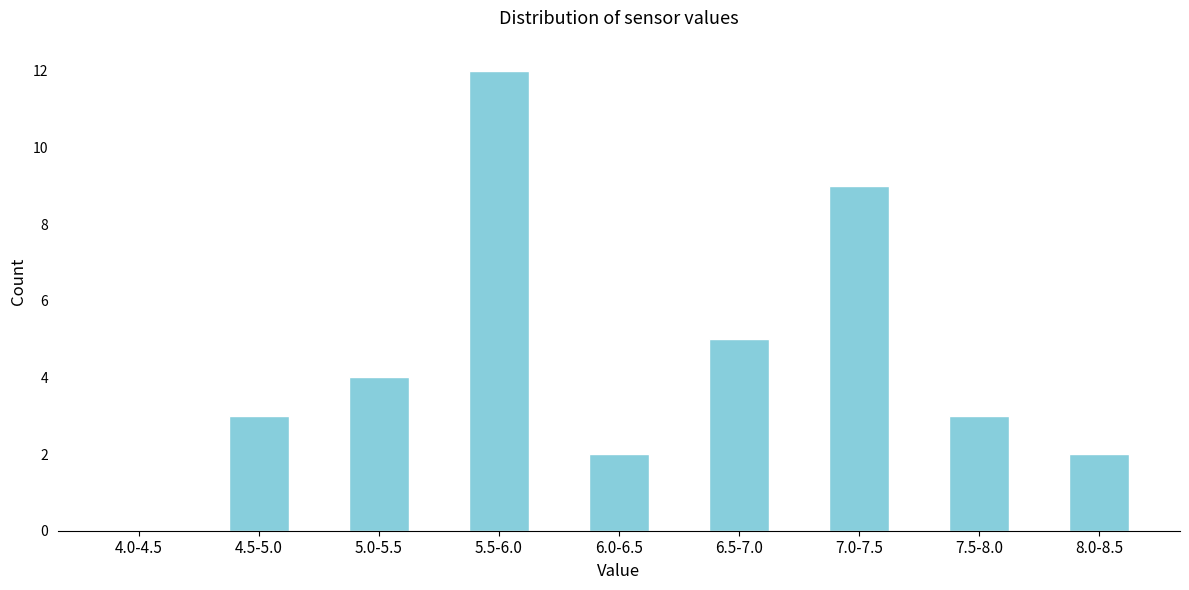

Reading right to left, extract all data points from this chart.

8.0-8.5=2	7.5-8.0=3	7.0-7.5=9	6.5-7.0=5	6.0-6.5=2	5.5-6.0=12	5.0-5.5=4	4.5-5.0=3	4.0-4.5=0